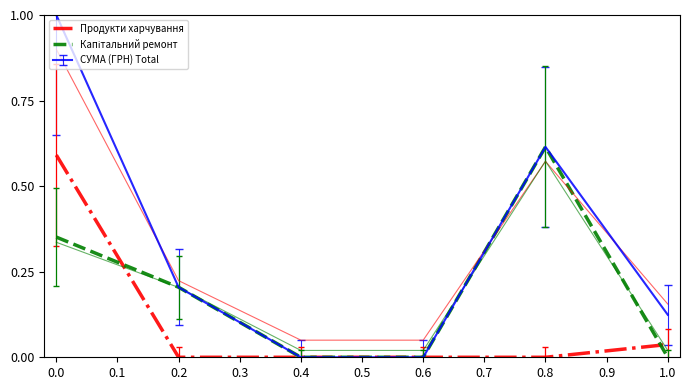

The СУМА (ГРН) Total series shows 0.2 at 0.2. True or false?

True